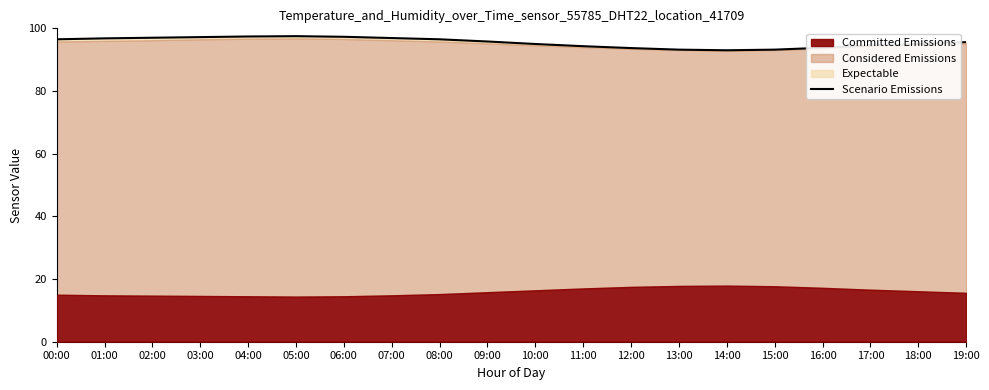

What is the maximum value shown in the chart?

97.5